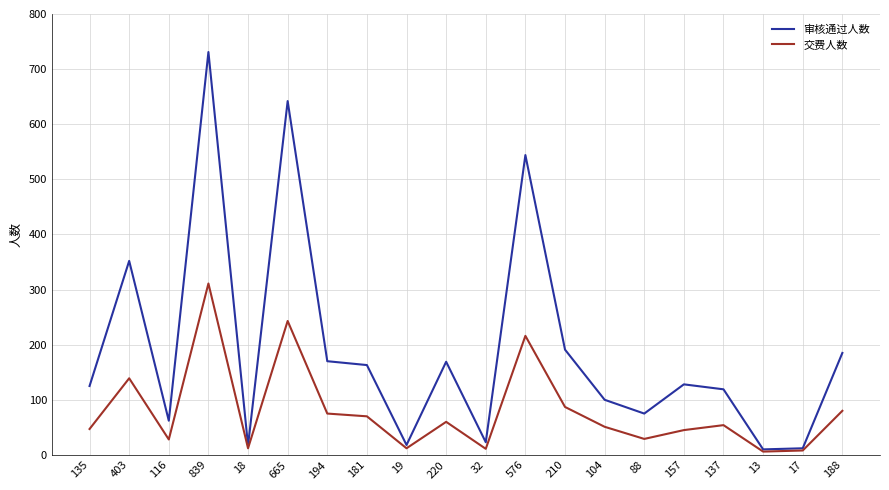

Rank the series by their average value, from lowest to highest.

交费人数, 审核通过人数